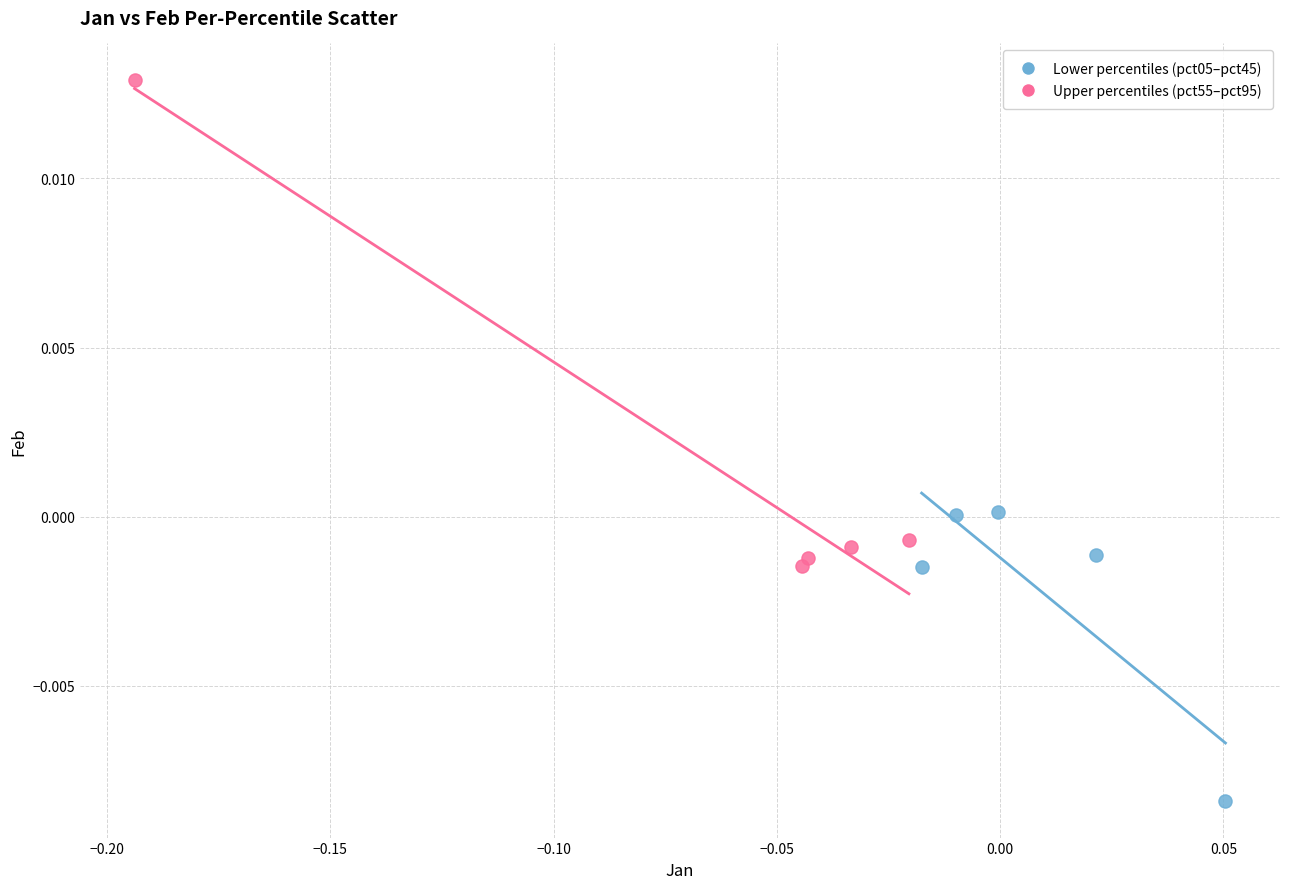

Which series contains the highest Y value?

Upper percentiles (pct55–pct95)